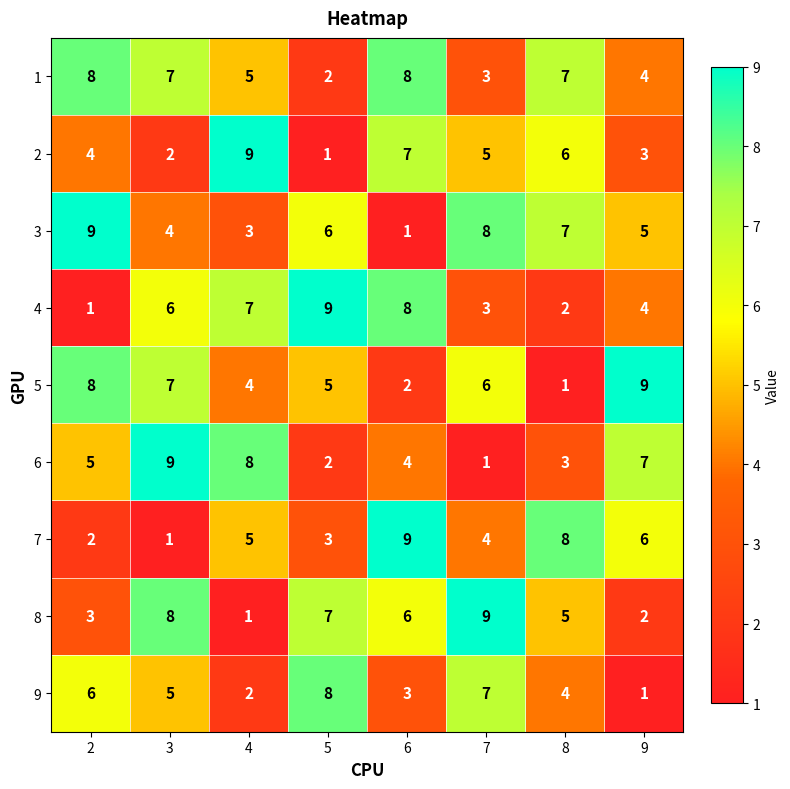

Count the number of data series in this chart.

9